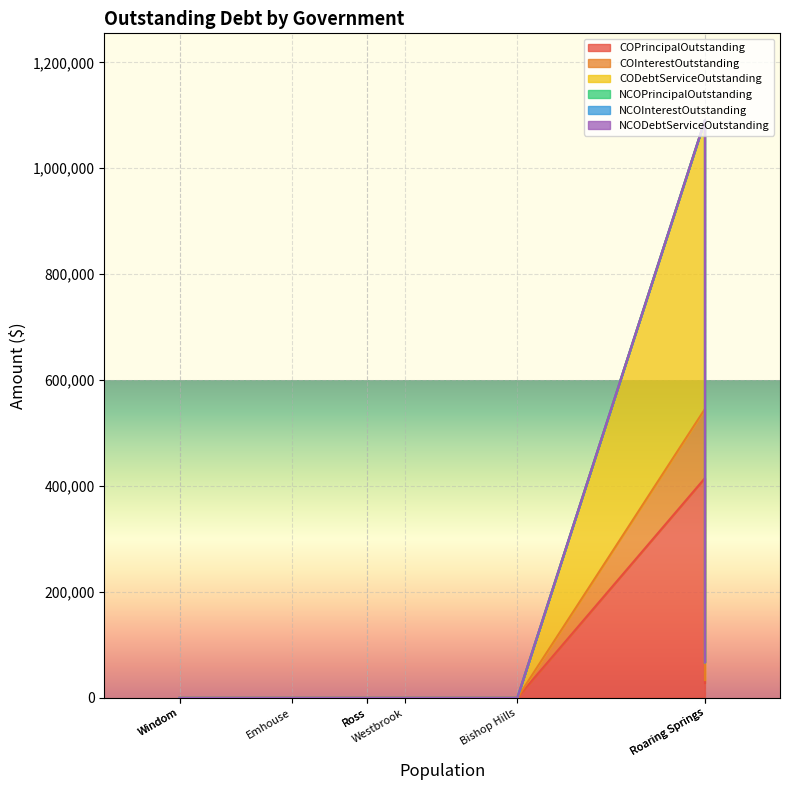

Rank the series by their maximum value, from highest to lowest.

CODebtServiceOutstanding, COPrincipalOutstanding, COInterestOutstanding, NCOPrincipalOutstanding, NCOInterestOutstanding, NCODebtServiceOutstanding